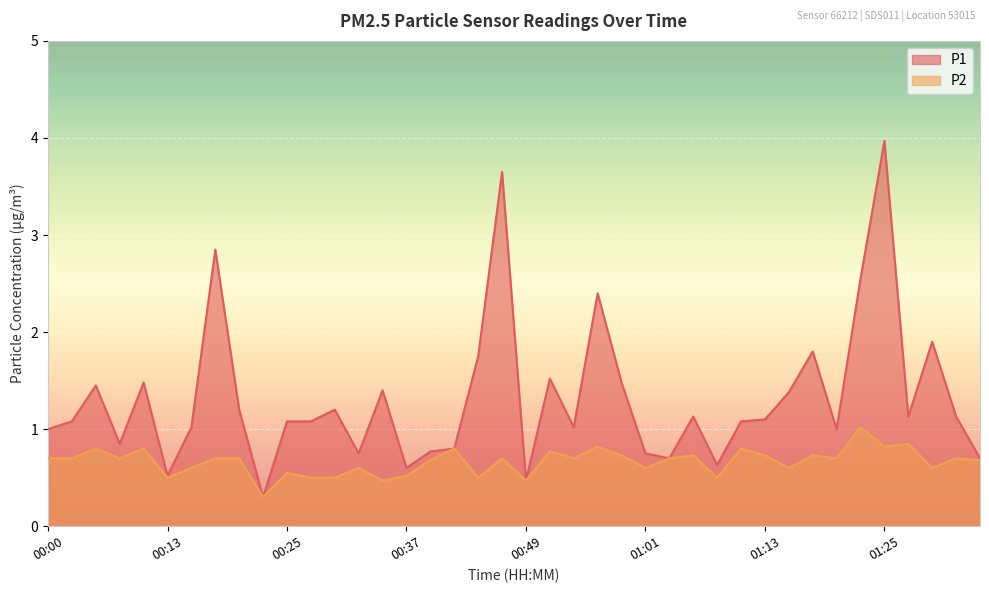

What are all the series names shown in the legend?

P1, P2